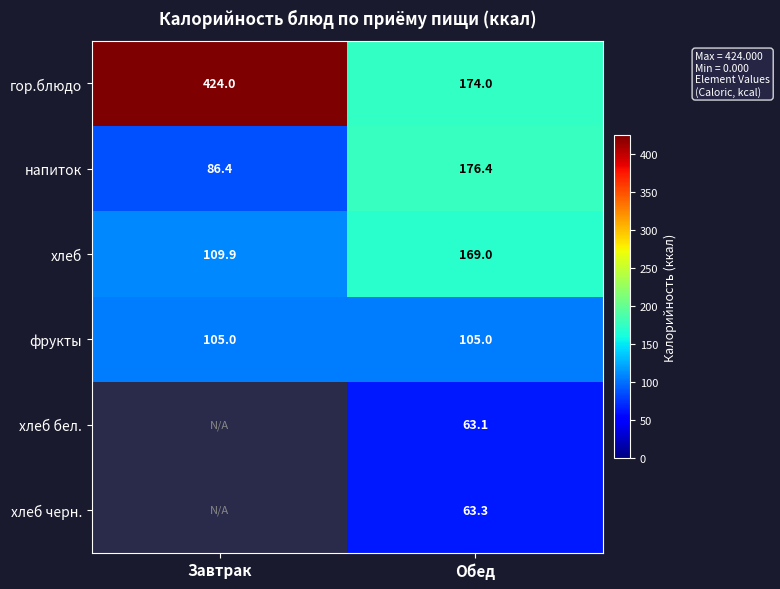

Count the number of data series in this chart.

6